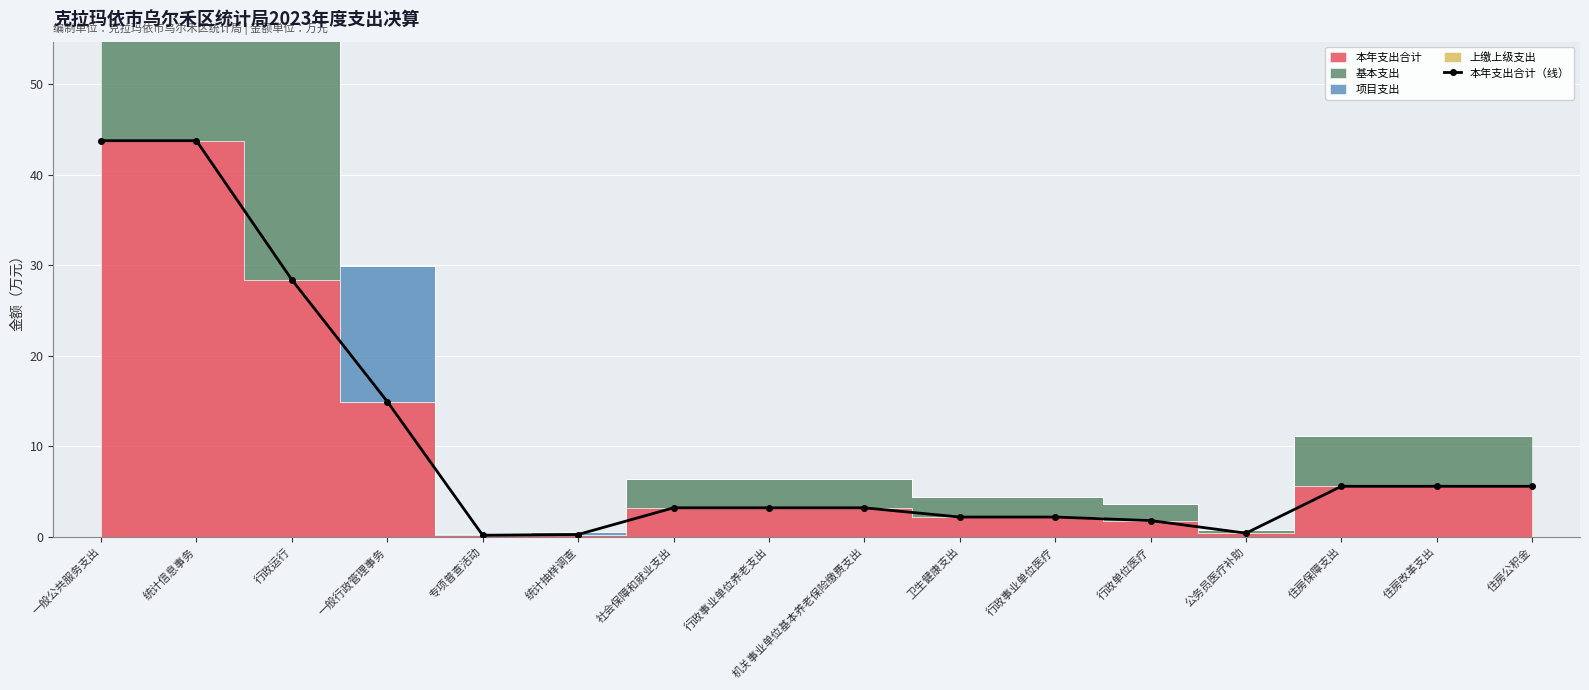

Rank the categories by value from highest to lowest.

一般公共服务支出, 统计信息事务, 行政运行, 一般行政管理事务, 住房保障支出, 住房改革支出, 住房公积金, 社会保障和就业支出, 行政事业单位养老支出, 机关事业单位基本养老保险缴费支出, 卫生健康支出, 行政事业单位医疗, 行政单位医疗, 公务员医疗补助, 统计抽样调查, 专项普查活动